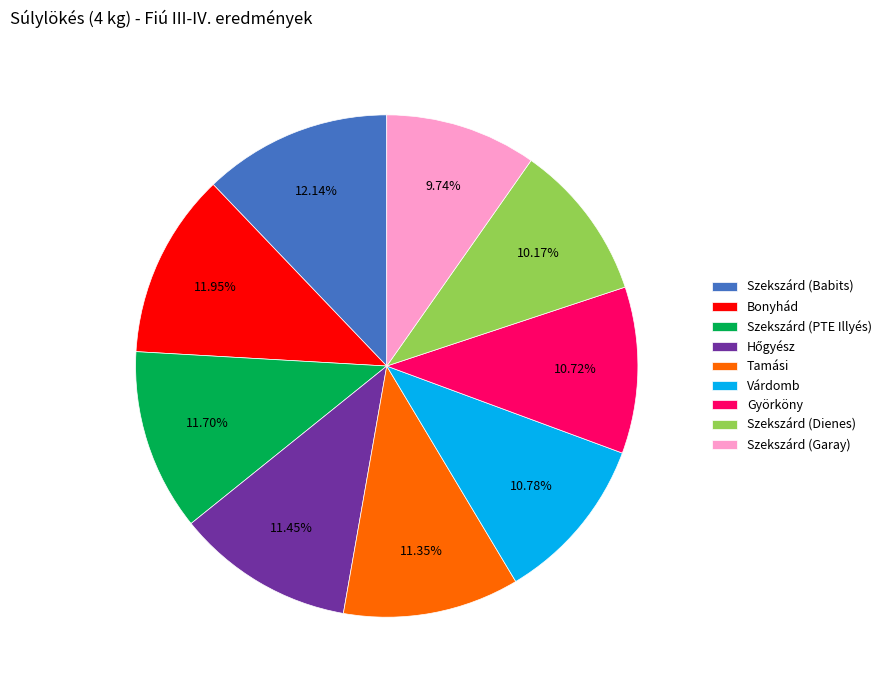

Is Szekszárd (Babits) the majority of the pie?

No